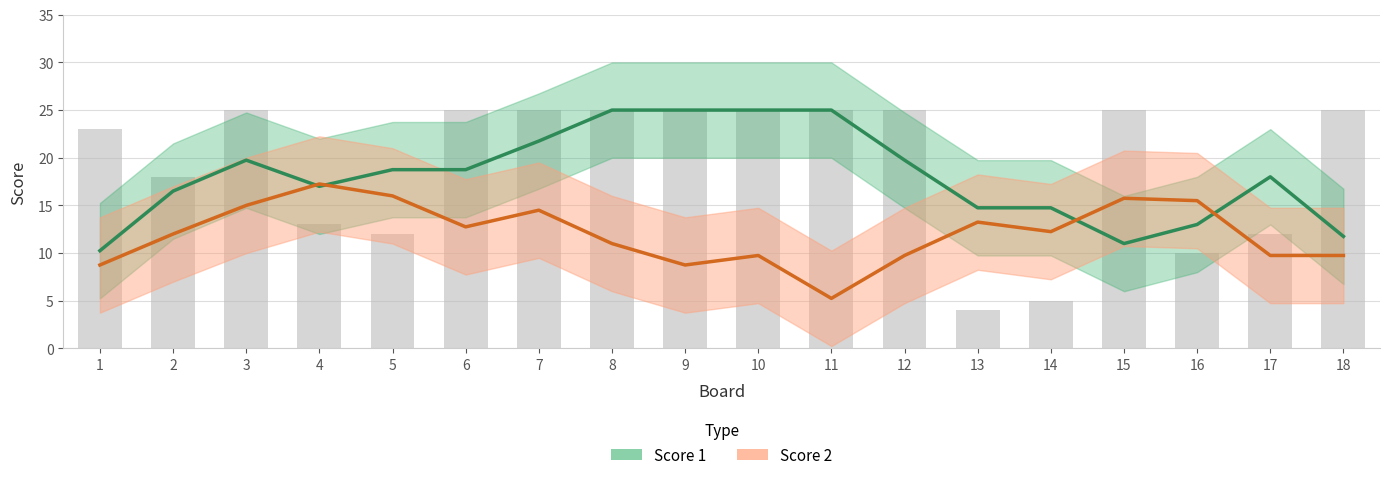

Where is Score 1 nearest to the value 17?

4